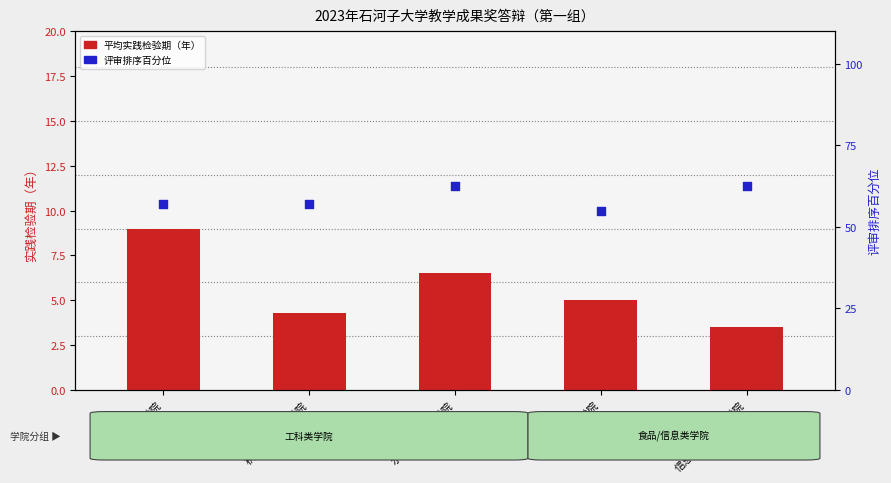

Which series reaches the maximum Y coordinate?

评审排序百分位